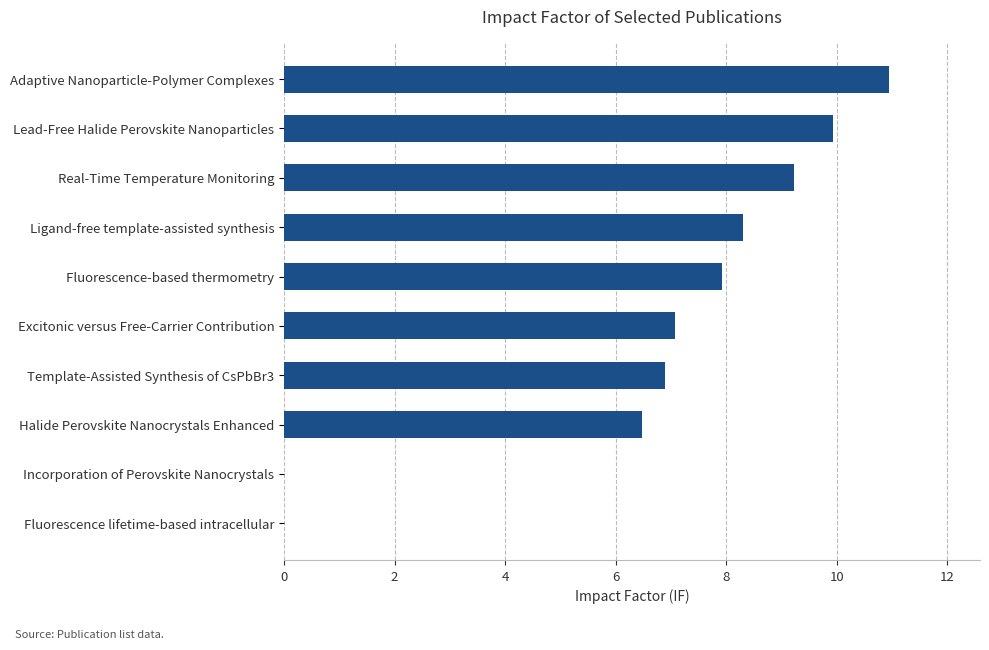

Between Lead-Free Halide Perovskite Nanoparticles and Fluorescence-based thermometry, which is larger?

Lead-Free Halide Perovskite Nanoparticles